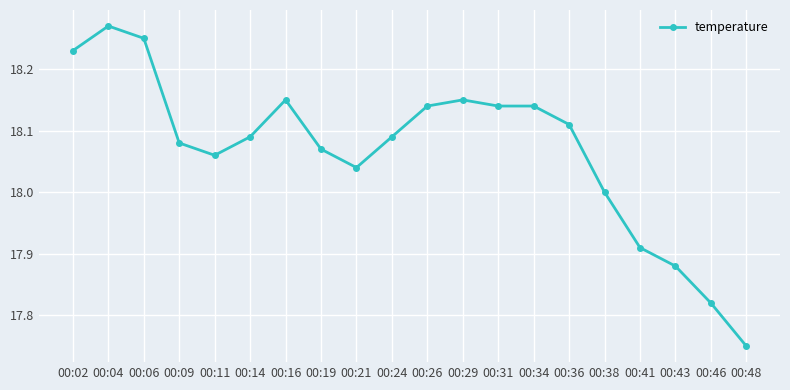

Which category has the highest value across all series?

00:04